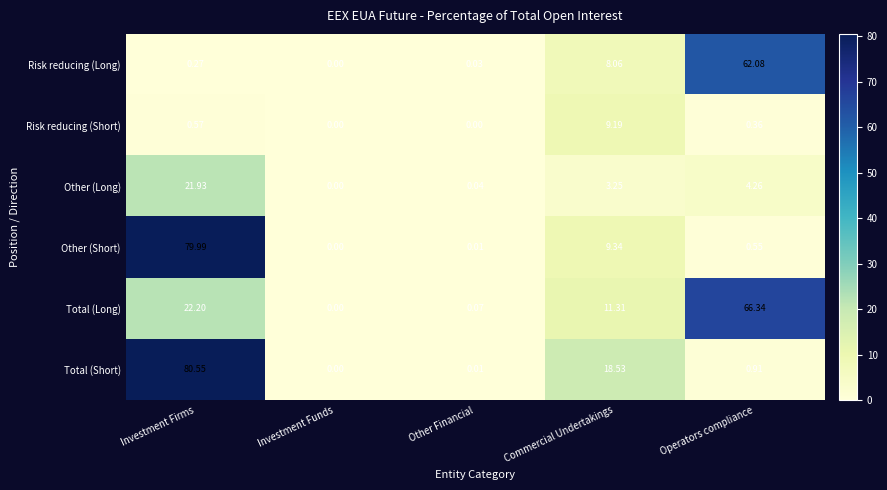

List the series in order of their peak value, lowest first.

Risk reducing (Short), Other (Long), Risk reducing (Long), Total (Long), Other (Short), Total (Short)